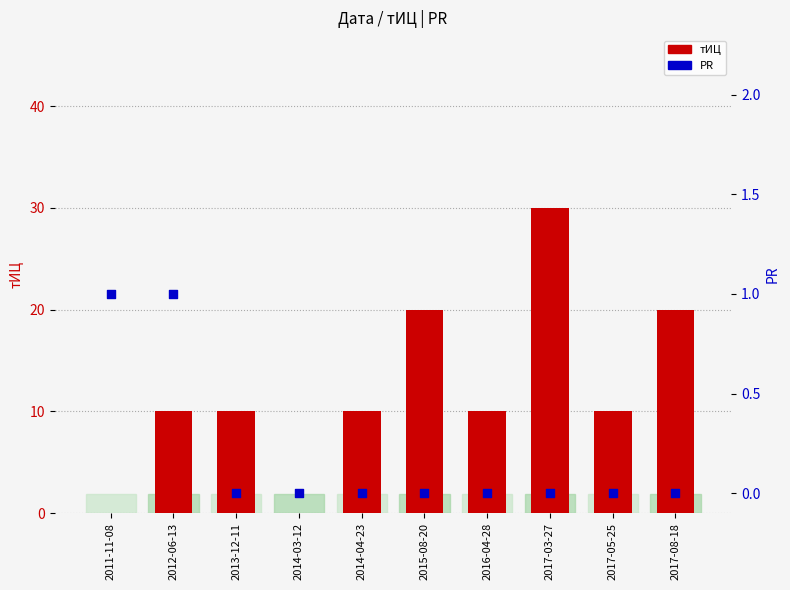

At how many categories does at least one series exceed 28?

1